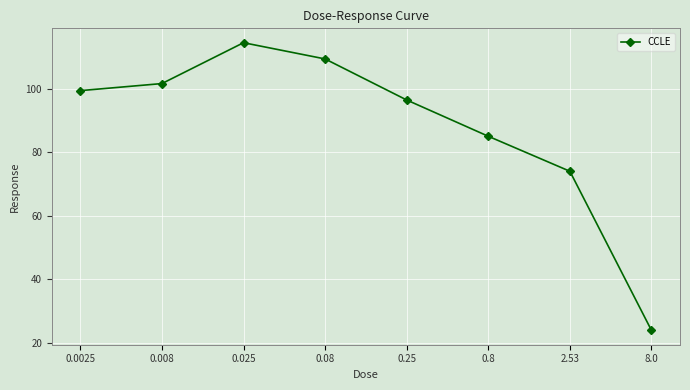

What is the sum of all values?

704.0